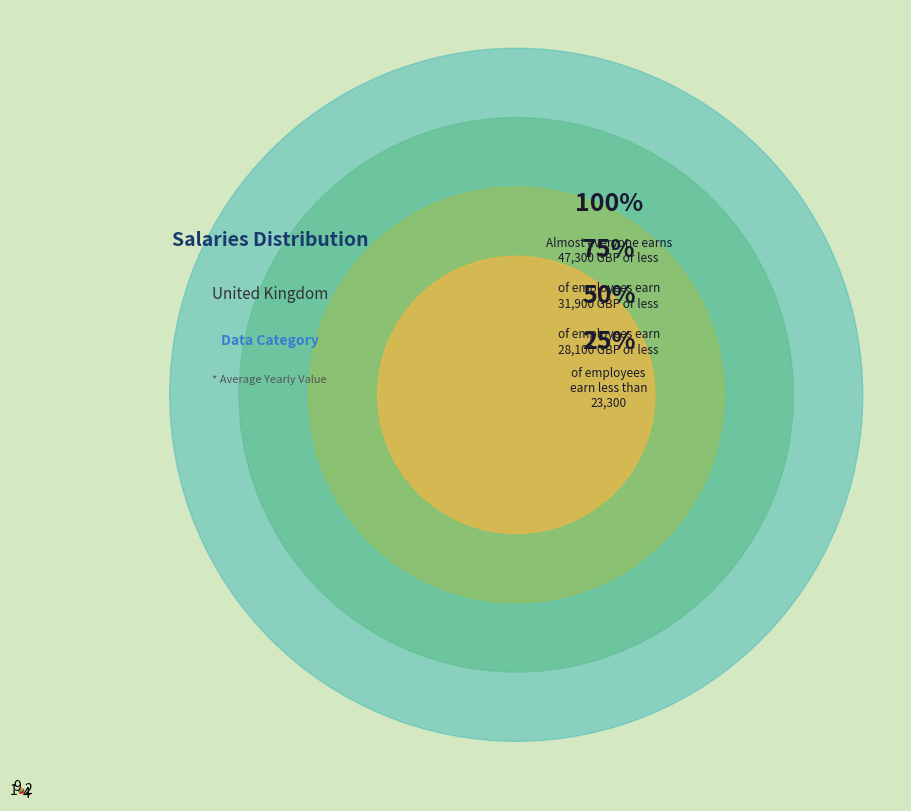

Does any single category account for the majority?

No